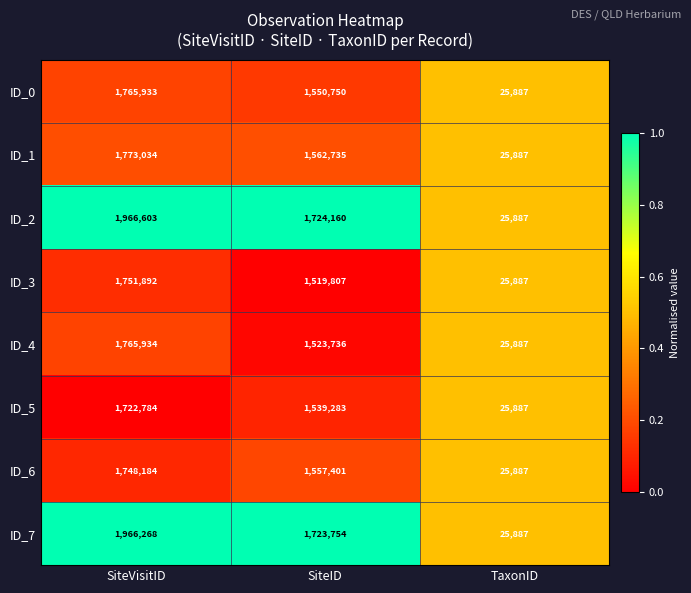

True or false: ID_3 has a value of 1751892 at SiteVisitID.

True